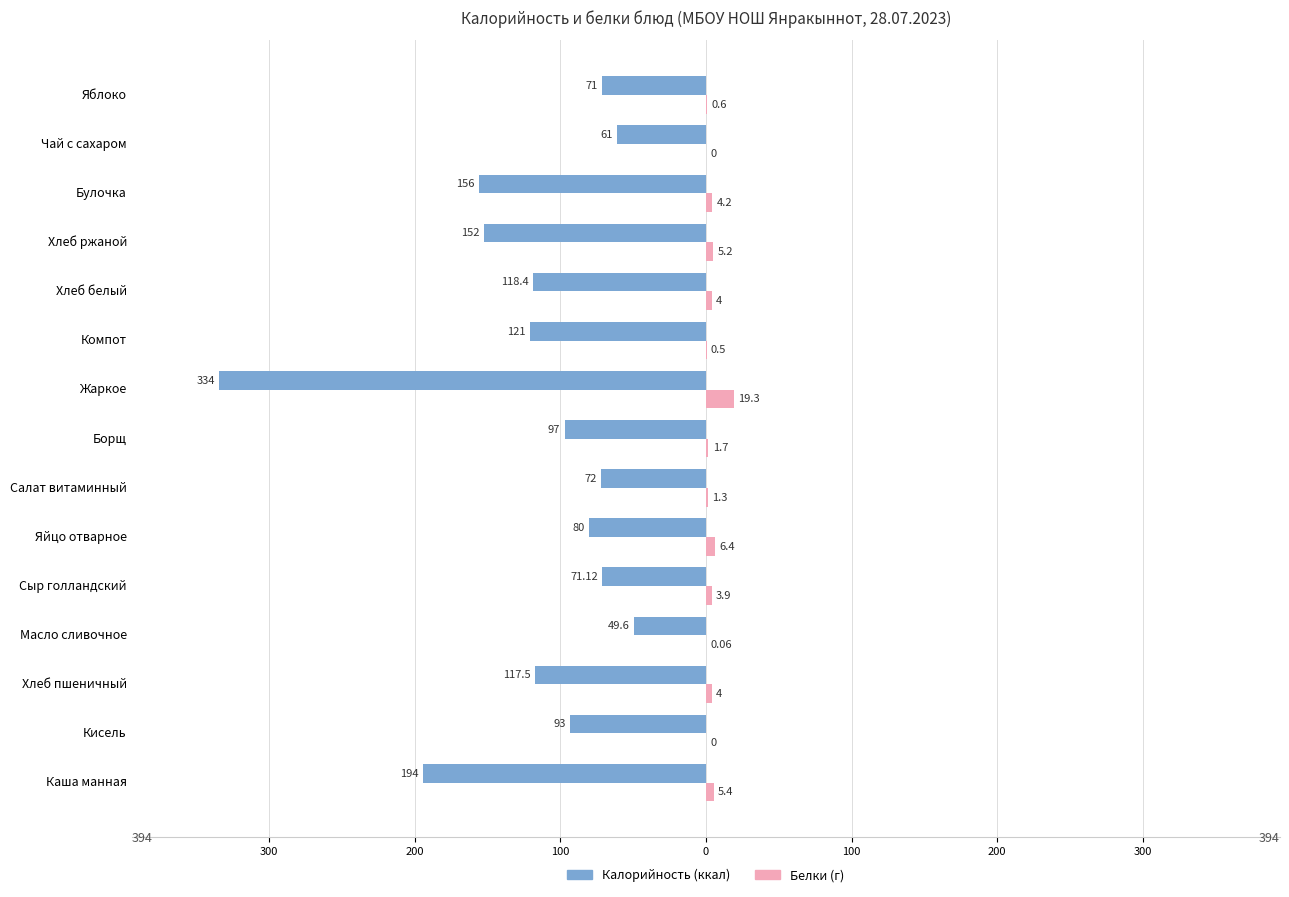

How many bars are there in each group?

2